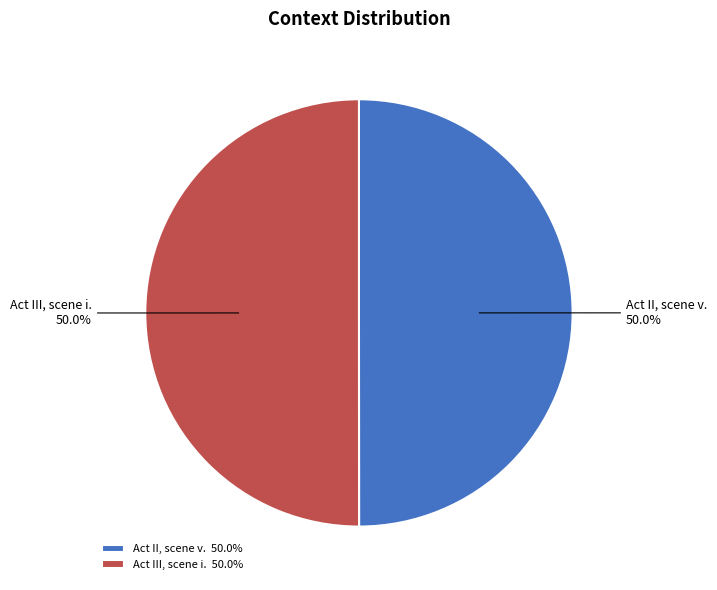

What percentage is NOT represented by Act III, scene i.?

50.0%